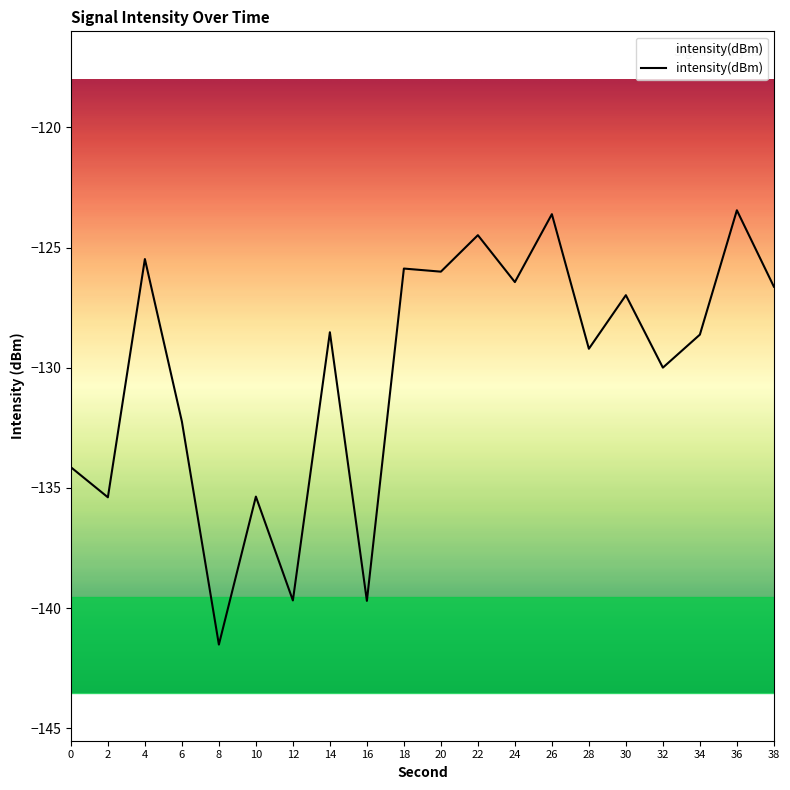

Where does the data first go above -128?

4